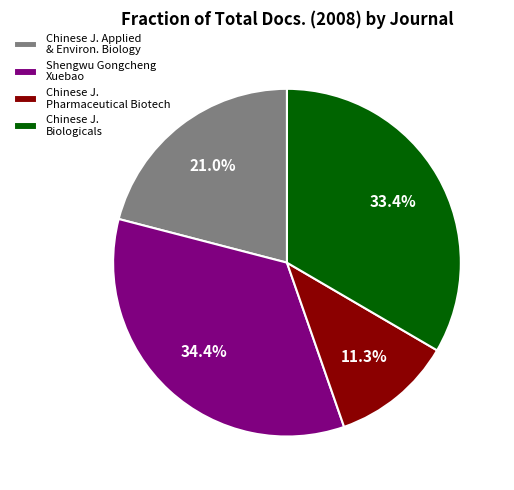

Rank the categories by value from lowest to highest.

Chinese J. Pharmaceutical Biotech, Chinese J. Applied & Environ. Biology, Chinese J. Biologicals, Shengwu Gongcheng Xuebao